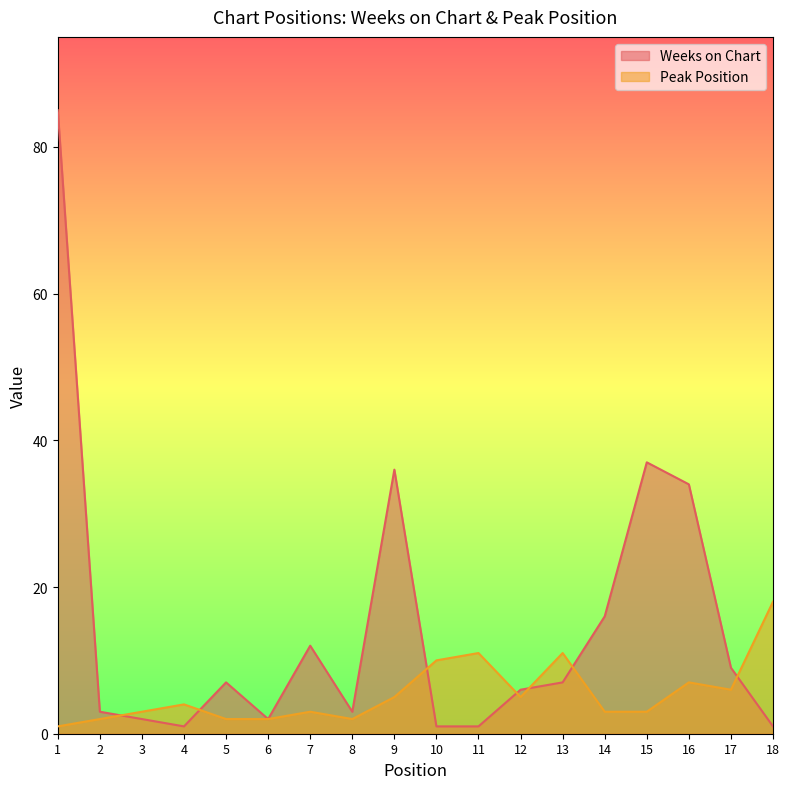

At which label does Weeks on Chart first exceed 7?

1